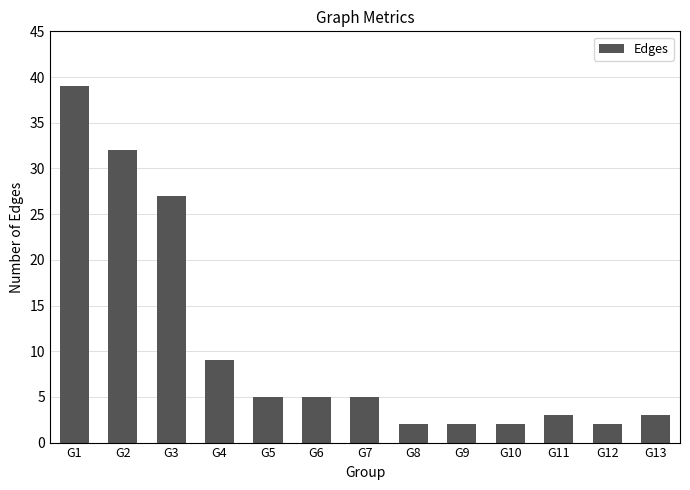

Is it true that the value at G7 is 2?

False